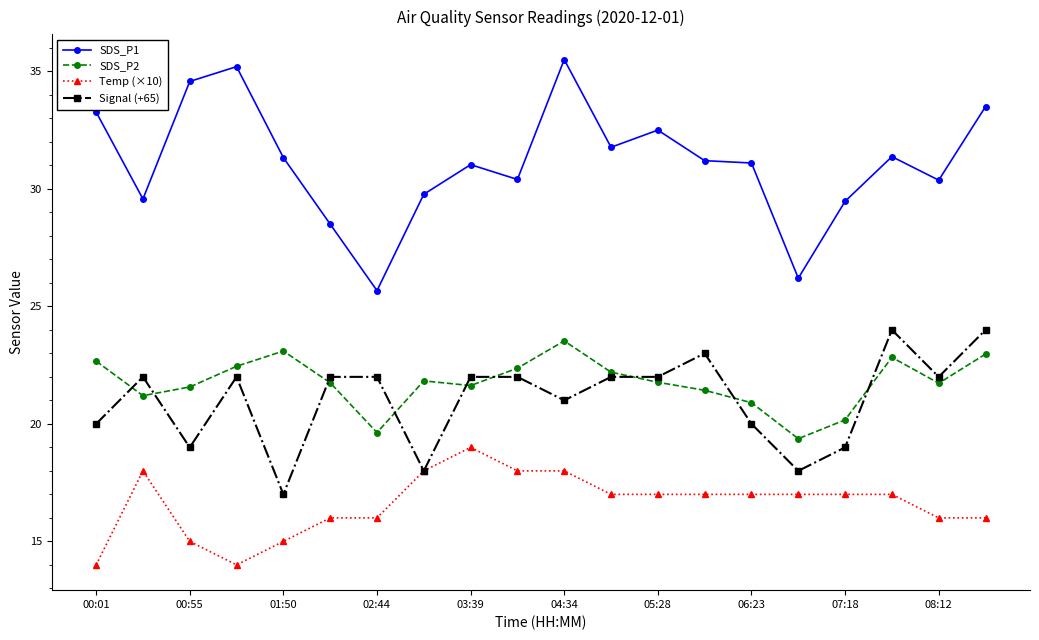

True or false: SDS_P1 and SDS_P2 cross at least once.

False